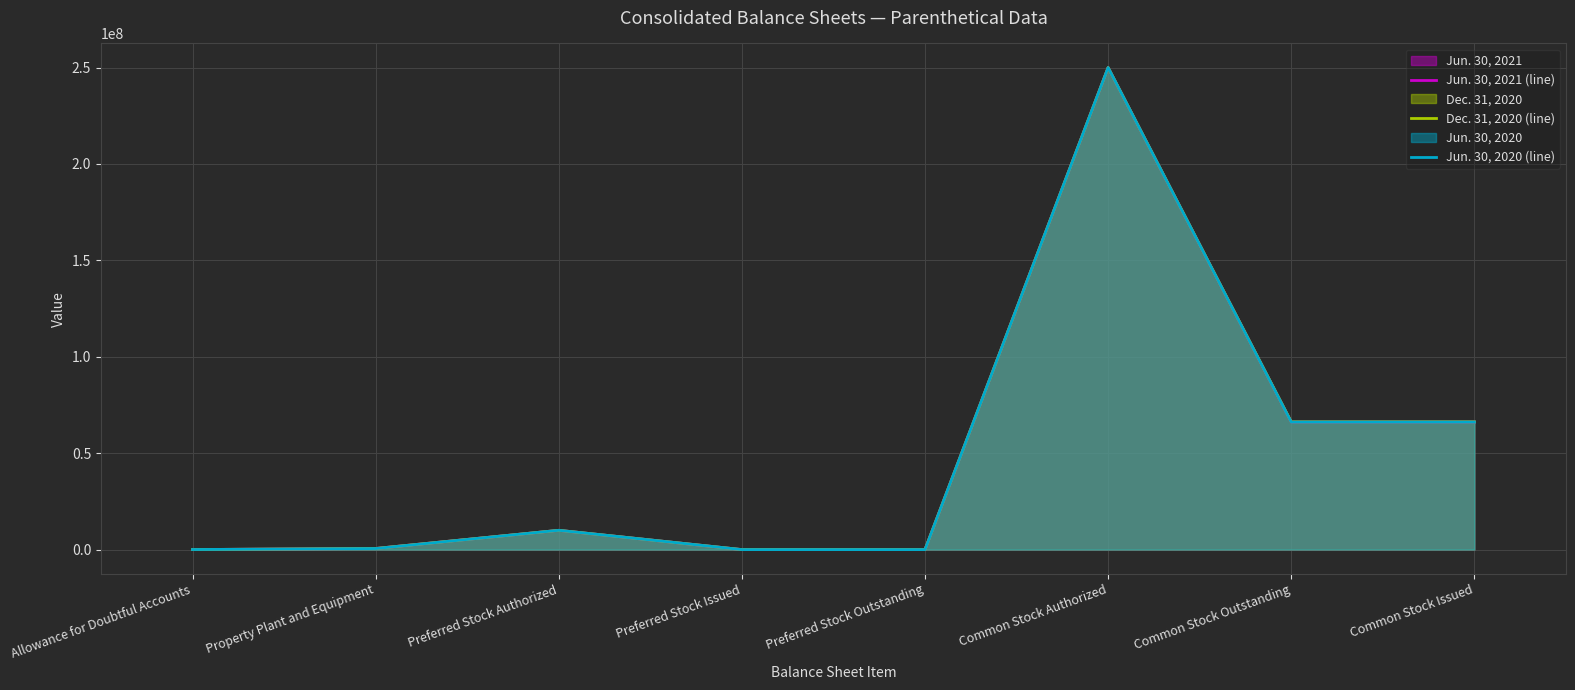

What is the sum of the Dec. 31, 2020 (line) values at Common Stock Issued and Preferred Stock Authorized?

76252000